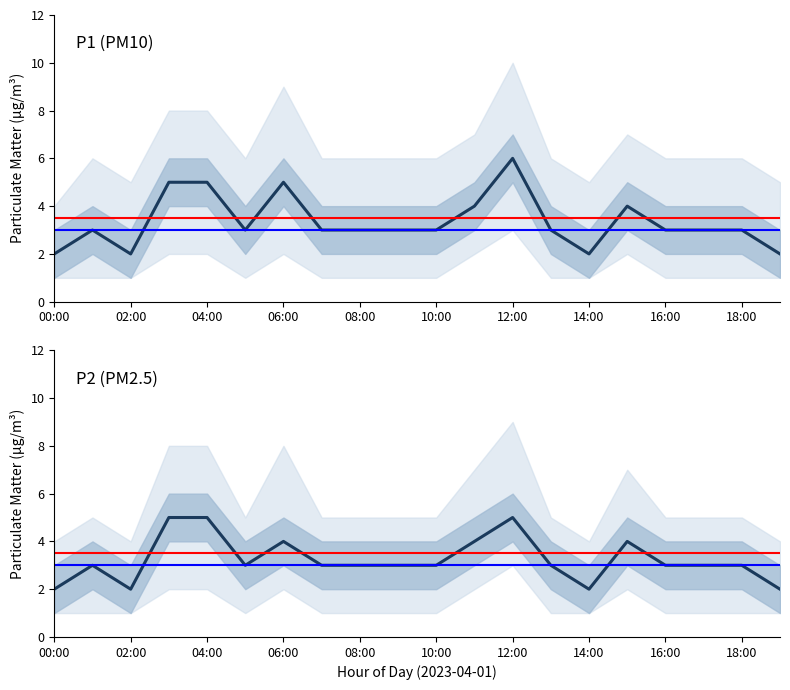

Which series has the widest spread of values?

P1